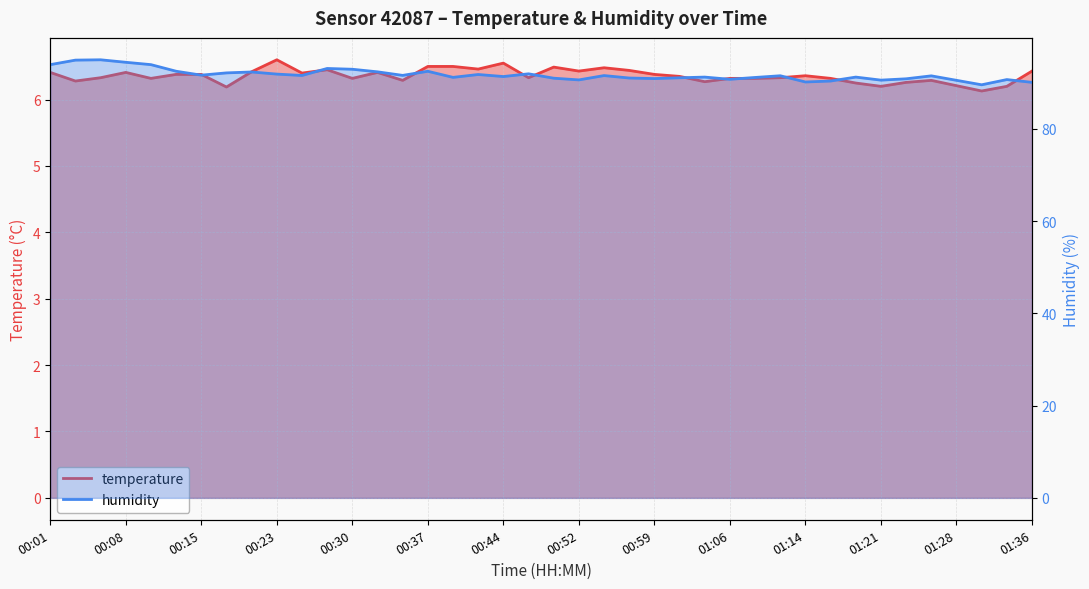

True or false: humidity has a value of 92.4 at 00:32.

True